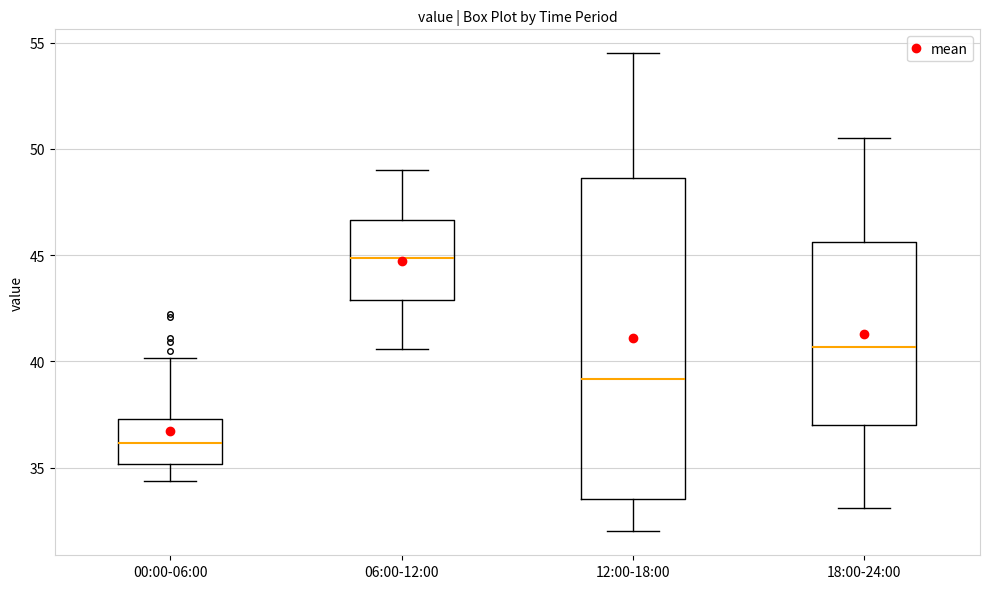

Which box is the tallest, from its lower edge to its upper edge?

12:00-18:00